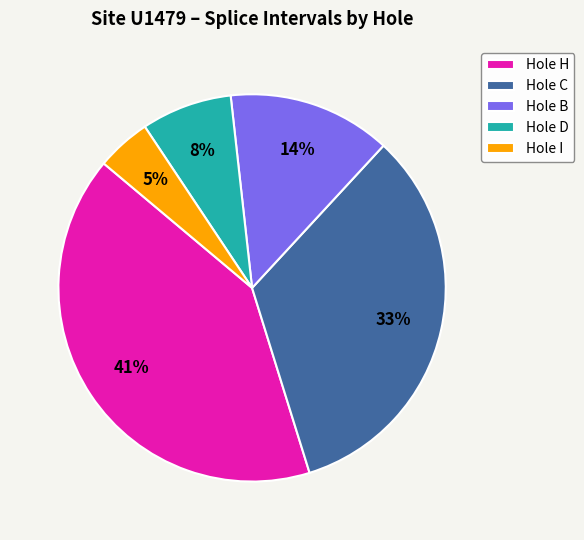

Count the number of slices in the pie.

5